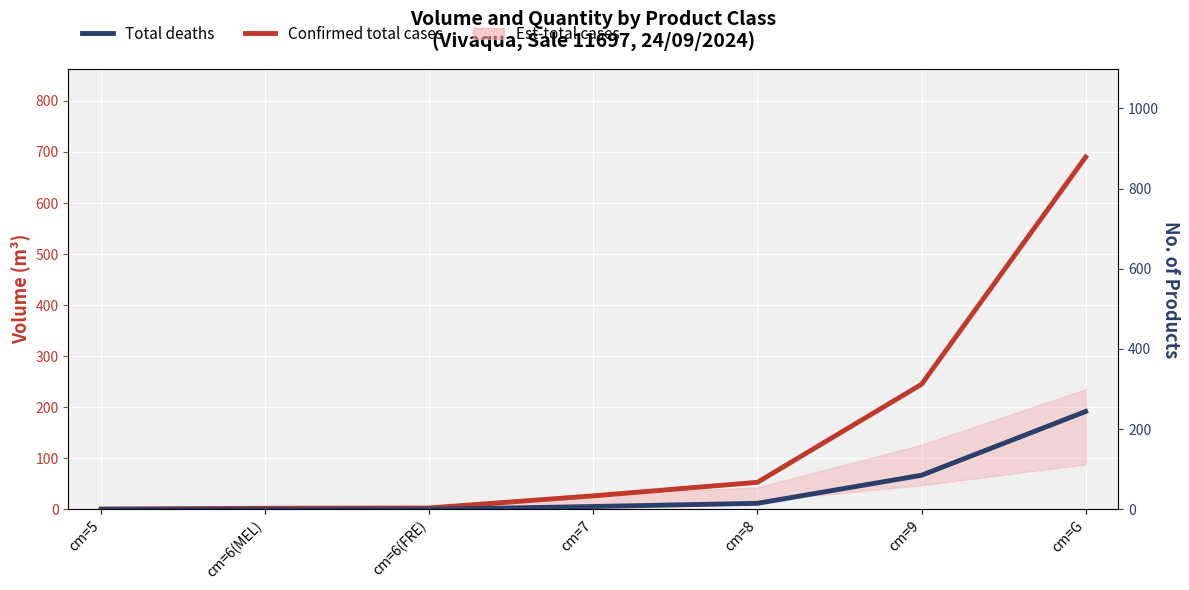

True or false: Total deaths has more than 0 interior local peaks.

False